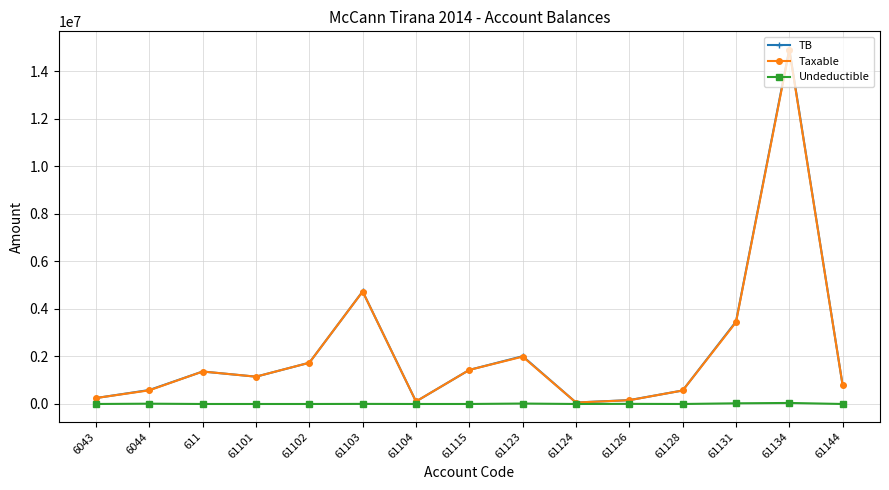

What is the sum of all TB values?

33343095.0